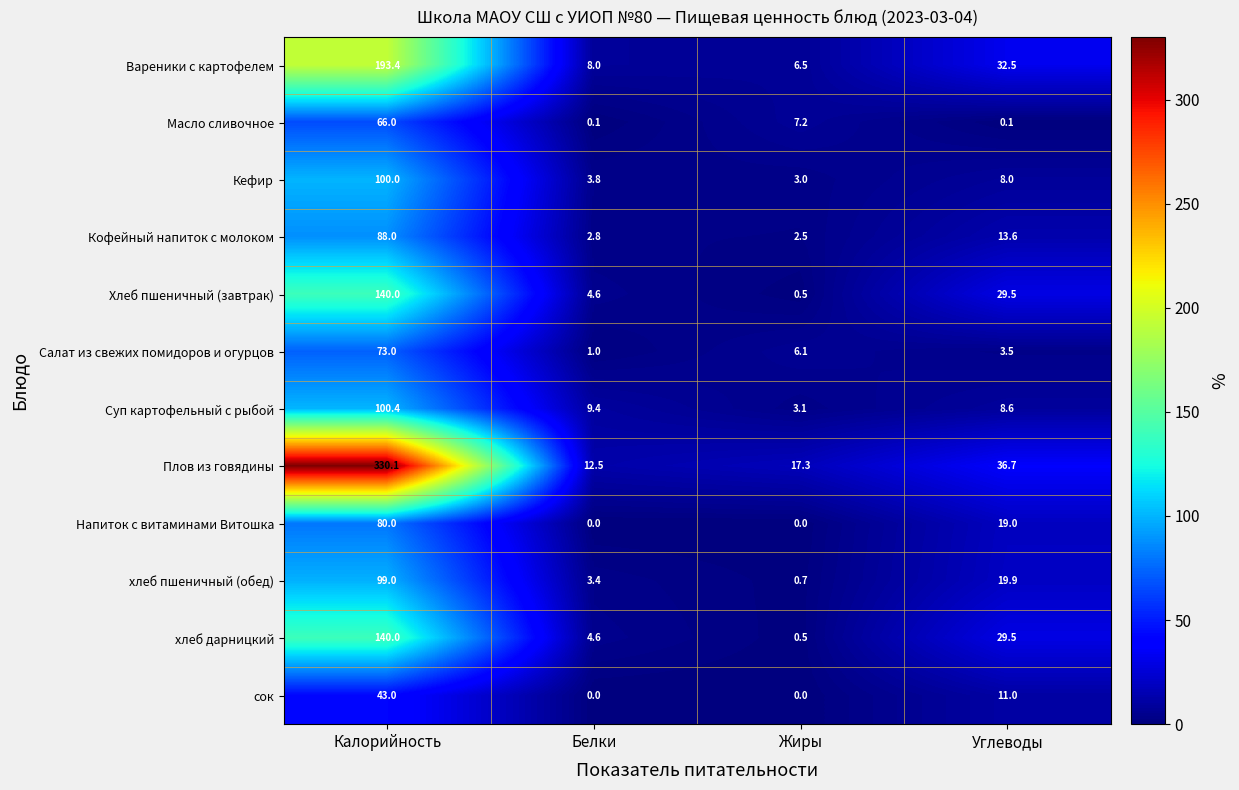

At how many categories does at least one series exceed 0?

4